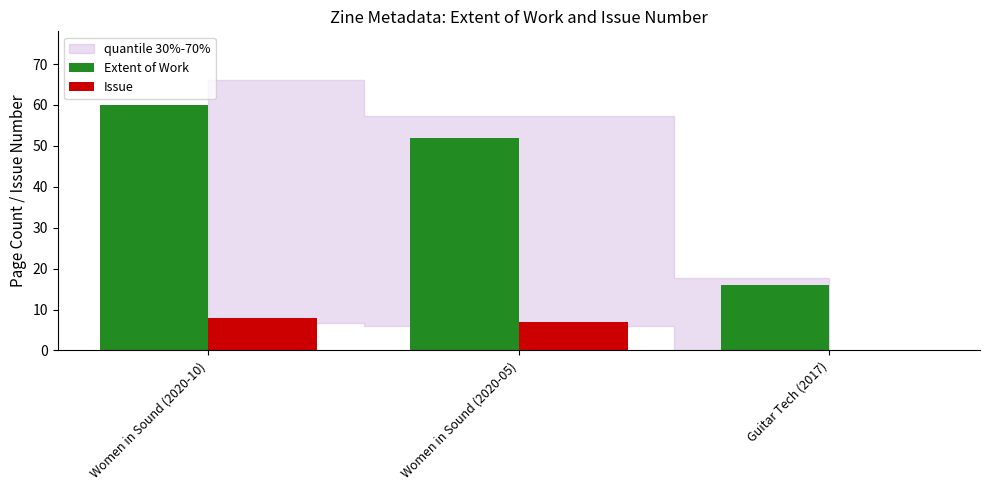

Reading left to right, list all the values displayed in this chart.

Extent of Work: Women in Sound (2020-10)=60	Women in Sound (2020-05)=52	Guitar Tech (2017)=16
Issue: Women in Sound (2020-10)=8	Women in Sound (2020-05)=7	Guitar Tech (2017)=0